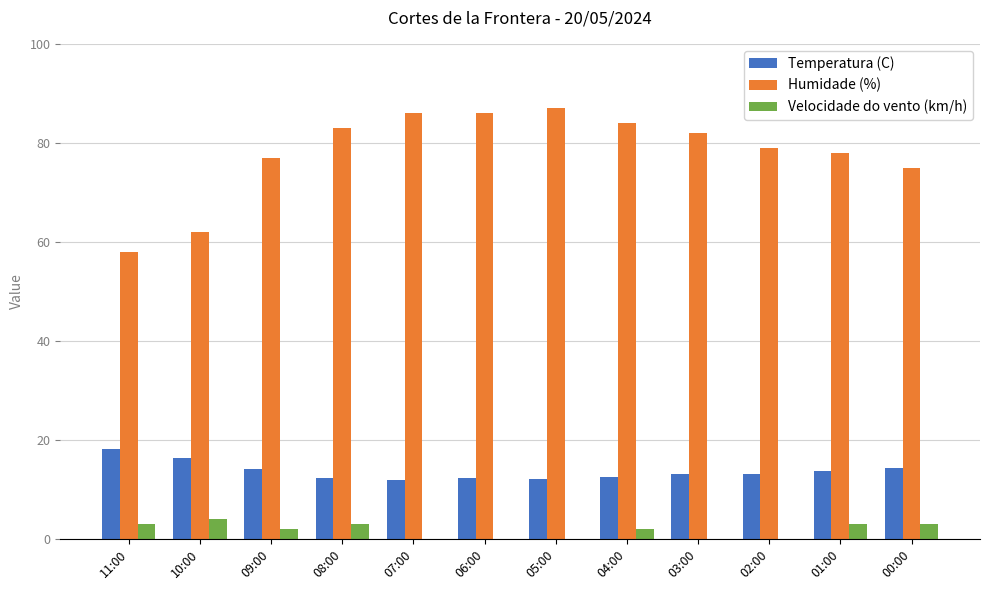

What is the sum of all Temperatura (C) values?

164.5